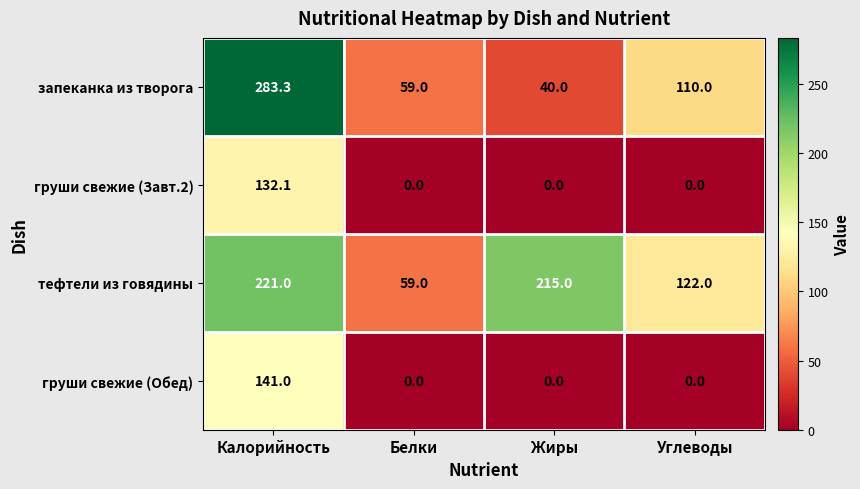

Which series has the largest range (max minus min)?

запеканка из творога